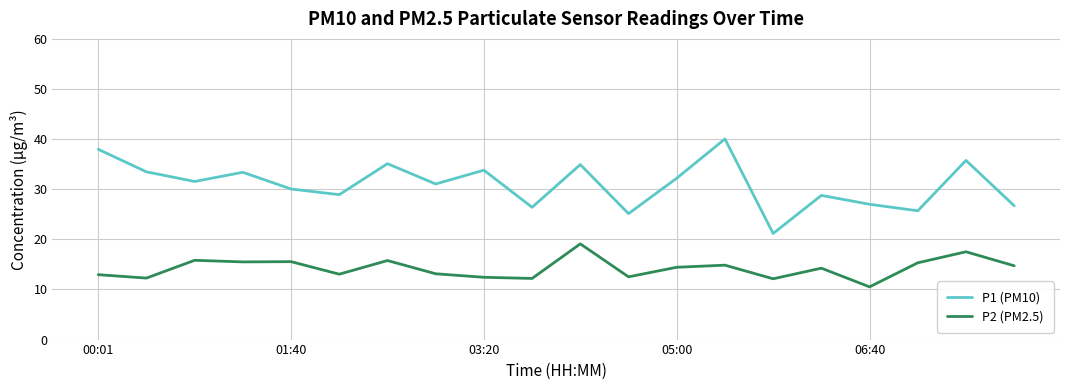

Which series has the largest total across all categories?

P1 (PM10)